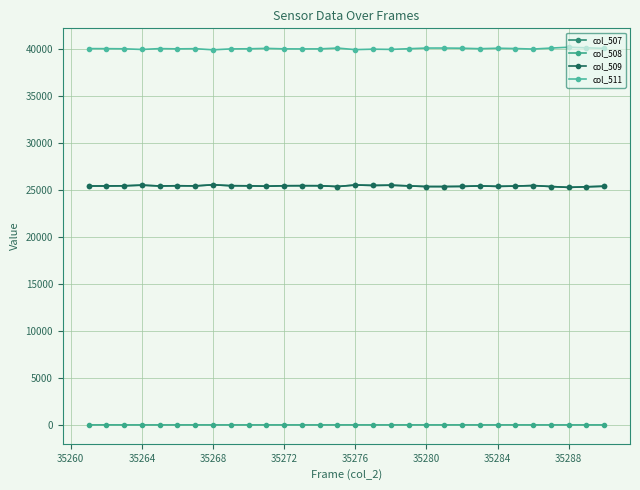

What is the difference between the second highest and second lowest values in the col_508 series?

1